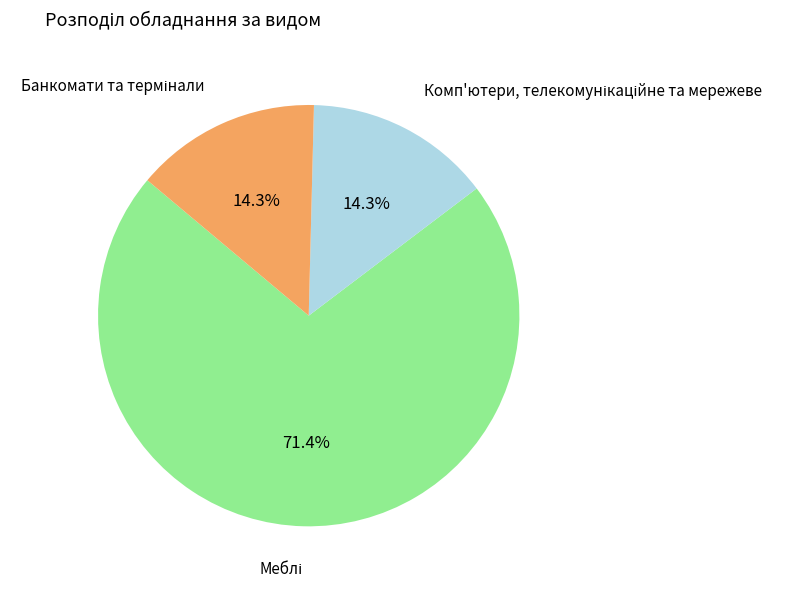

How many segments does this pie chart have?

3